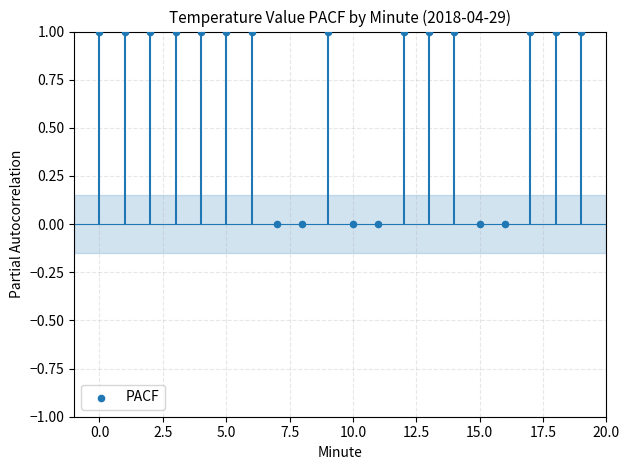

Count the number of points in this scatter plot.

20